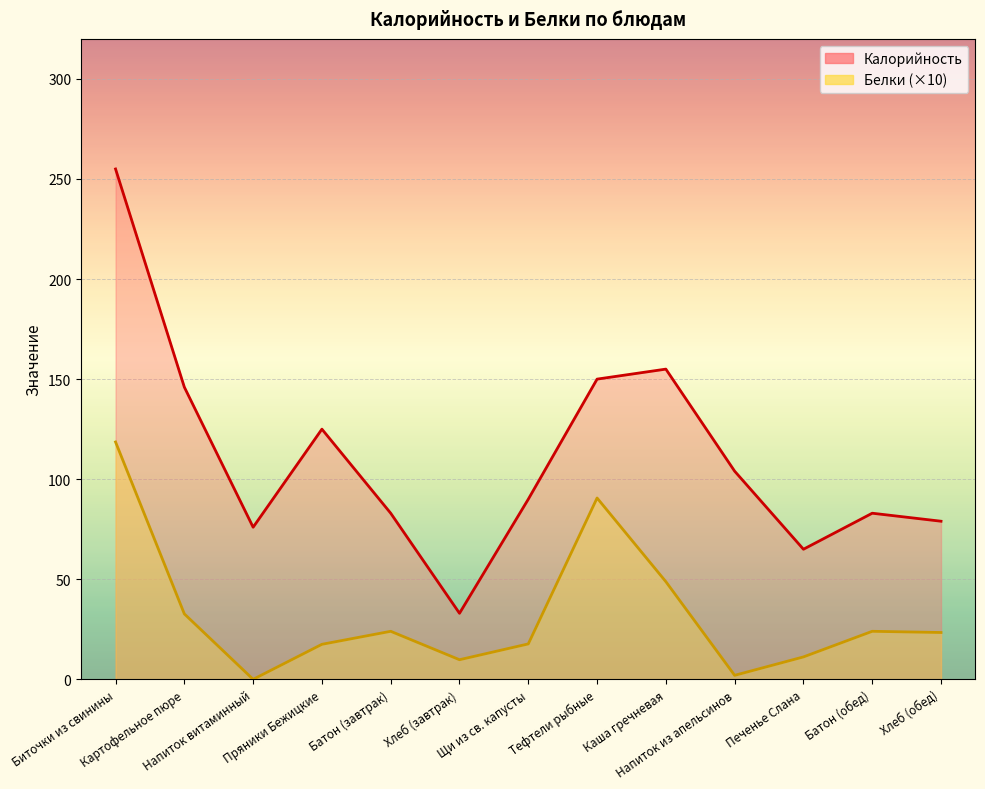

What is the value of the Белки point at the 2nd from the left?

32.7